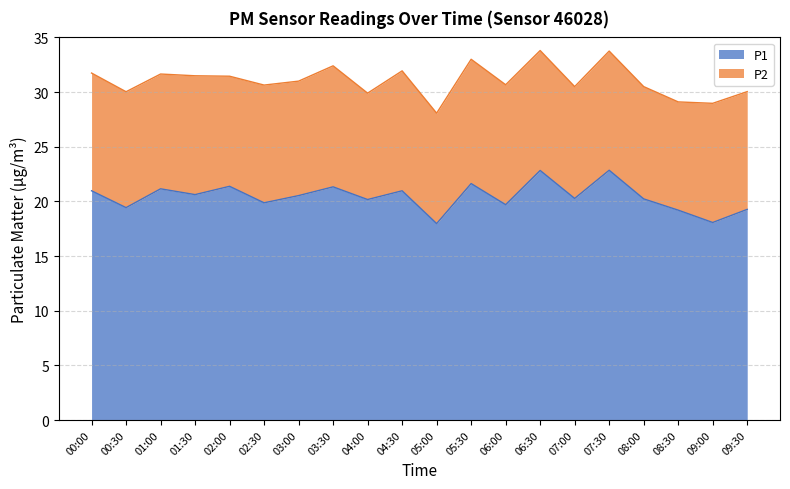

What is the maximum value for P1?

22.9